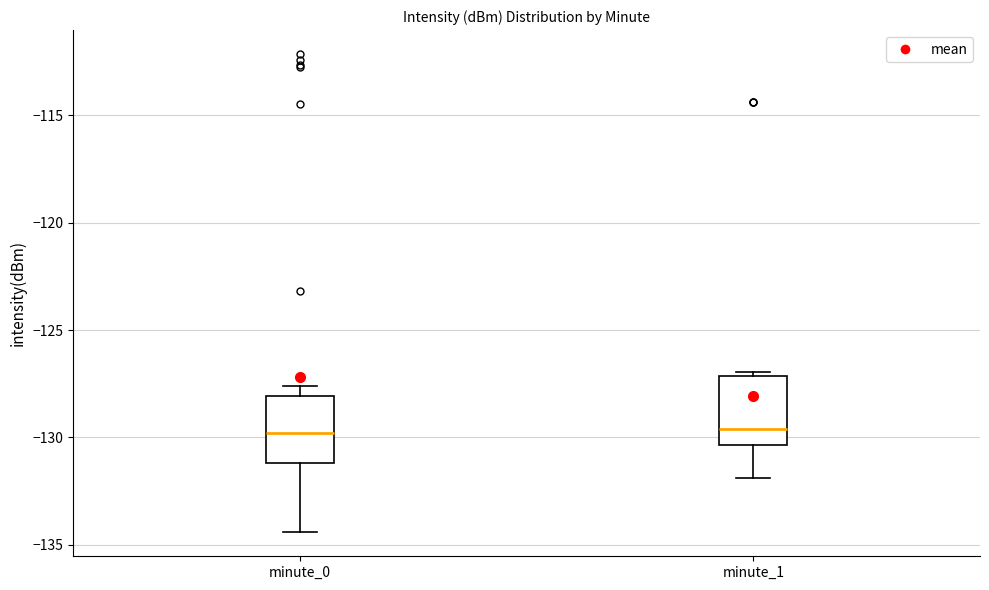

Reading left to right, read every box against the y-axis: the position of its median line, the range the box covers, and the ends of its whiskers. The values are not printed on the chart, so give them approximately, as read against the axis.

minute_0: median -130.0, box -131.0 to -128.0, whiskers -134.5 to -127.5
minute_1: median -129.5, box -130.5 to -127.0, whiskers -132.0 to -127.0 (just above the box's upper edge)